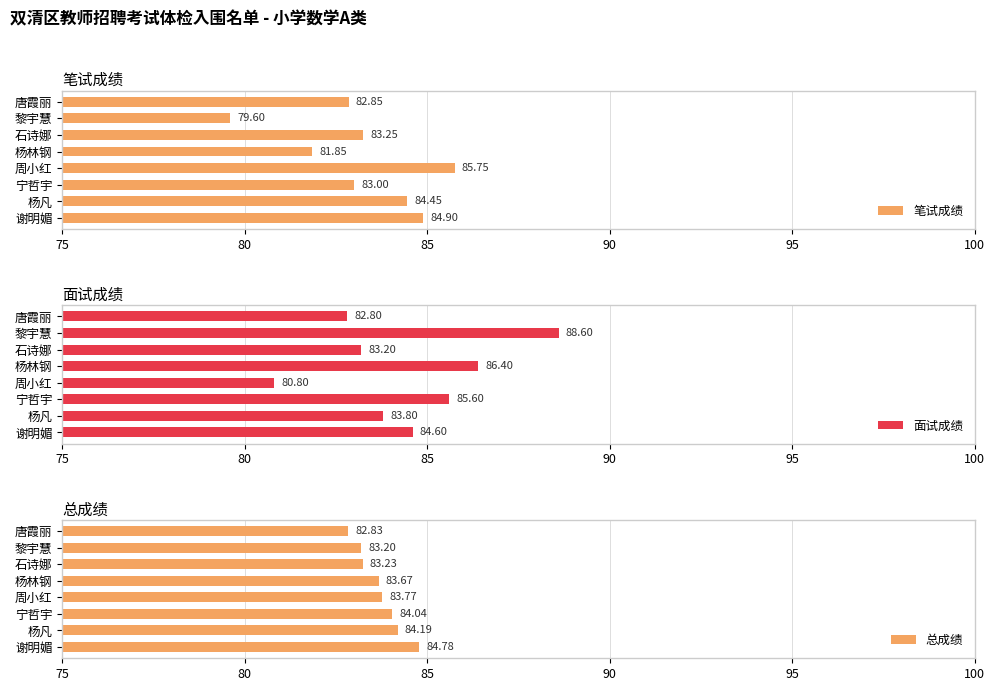

Read the 面试成绩 value at 周小红.

80.8